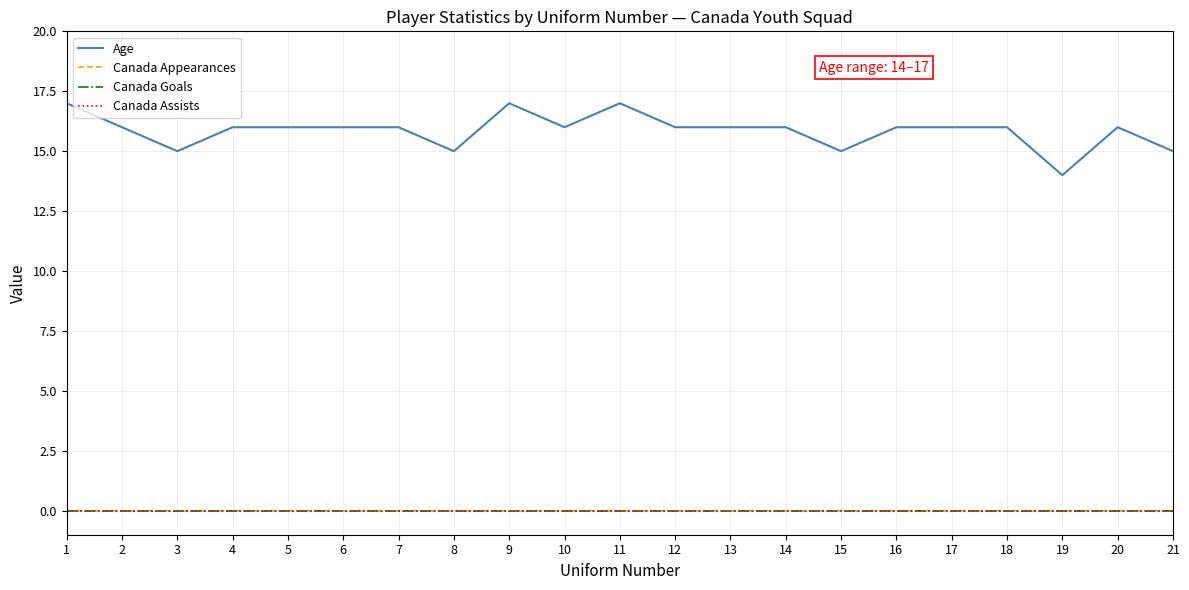

Which series has the largest total across all categories?

Age